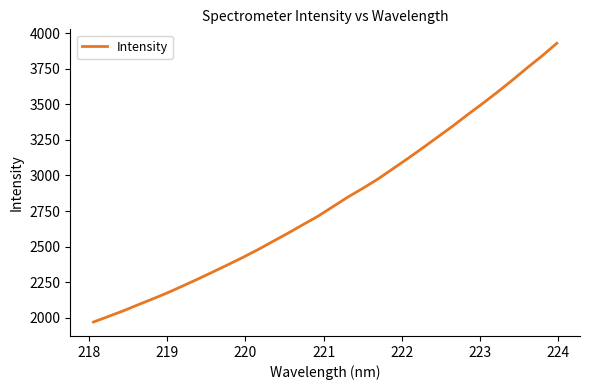

What is the greatest value displayed?

3929.0